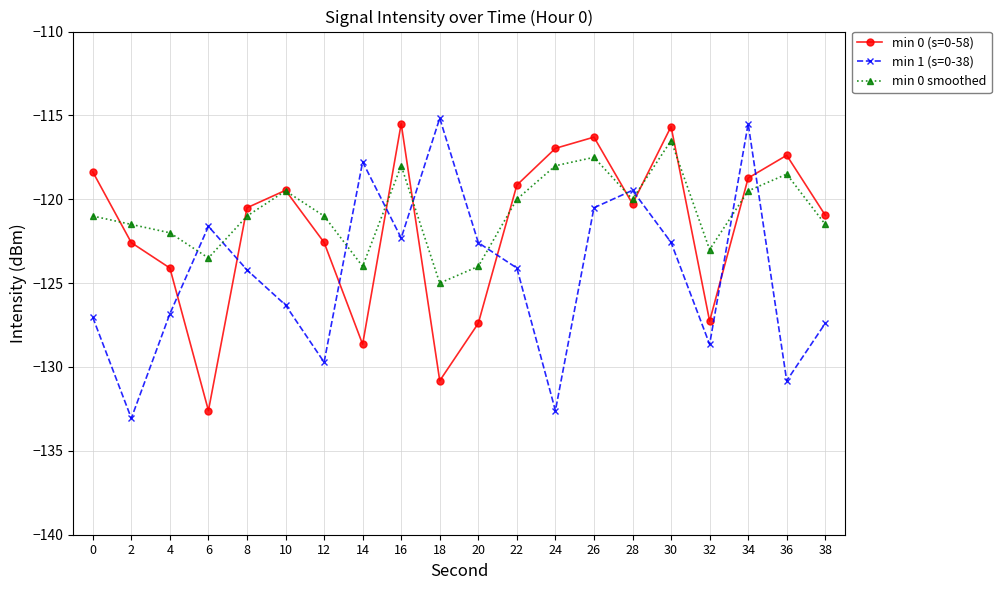

After their last crossing, which series has the higher values: min 0 (s=0-58) or min 0 smoothed?

min 0 (s=0-58)